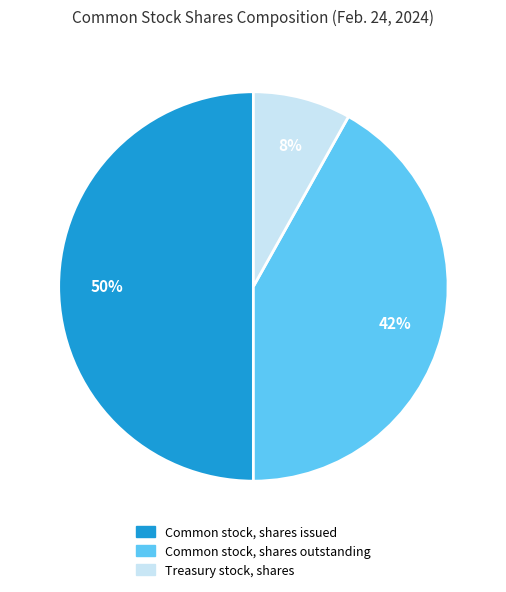

What is the smallest slice in the pie chart?

Treasury stock, shares